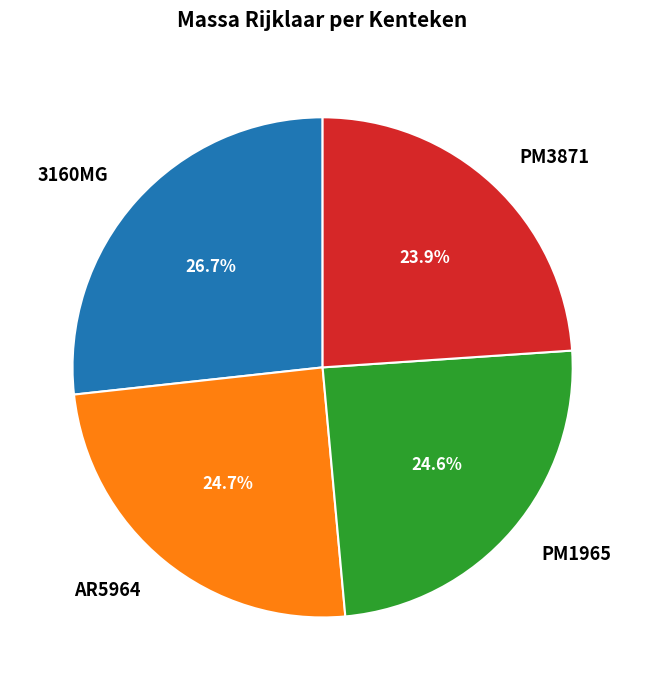

What is the largest slice in the pie chart?

3160MG